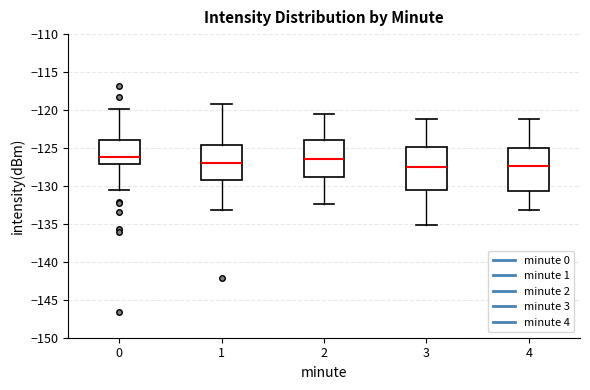

Where is the lower edge of the box at x = 3 on the y-axis? The values are not printed on the chart, so give them approximately, as read against the axis.

-130.5